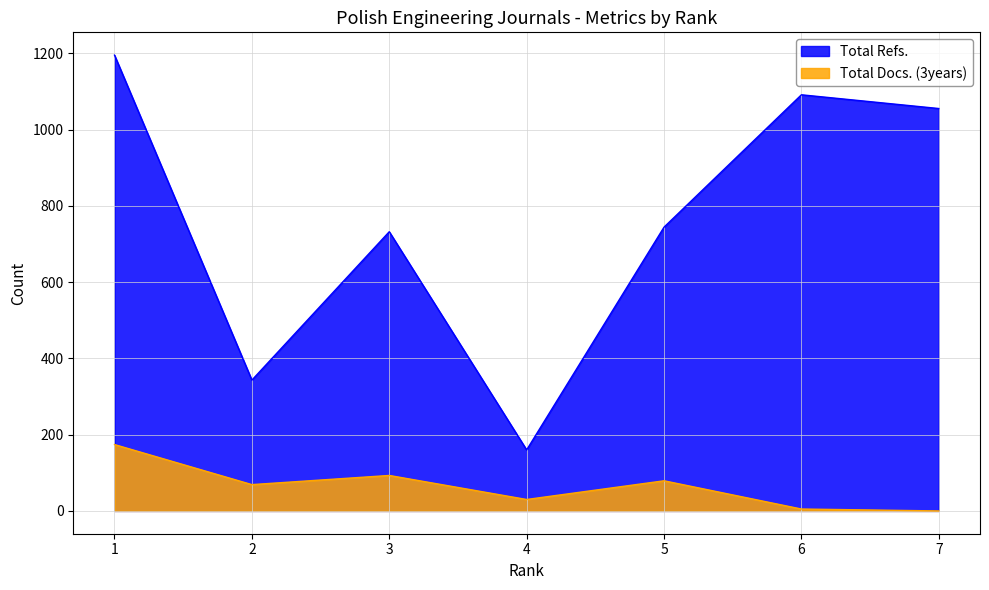

Count the number of categories in the chart.

7